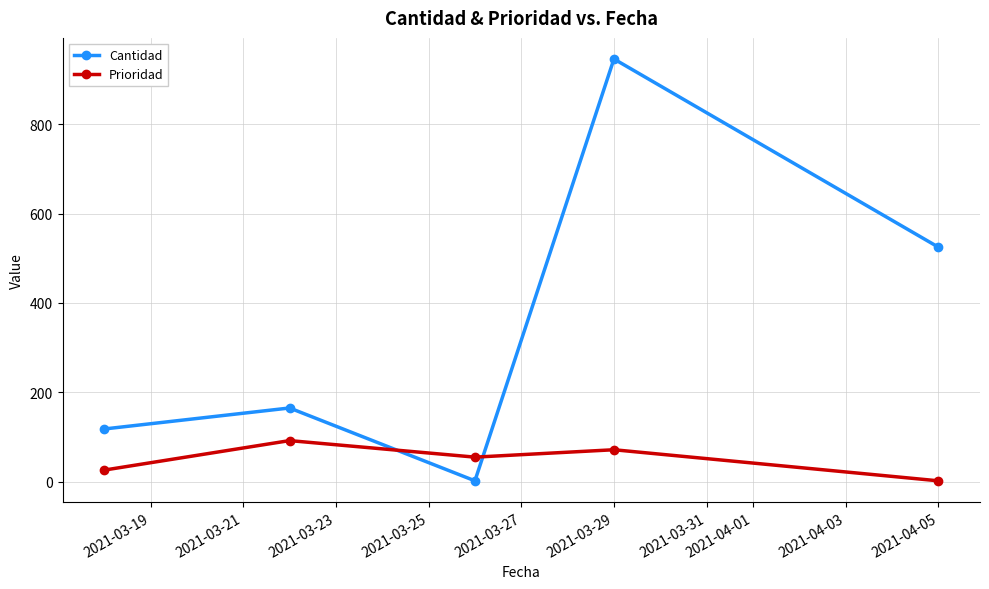

In Cantidad, how many points are lower than both neighbors (excluding endpoints)?

1